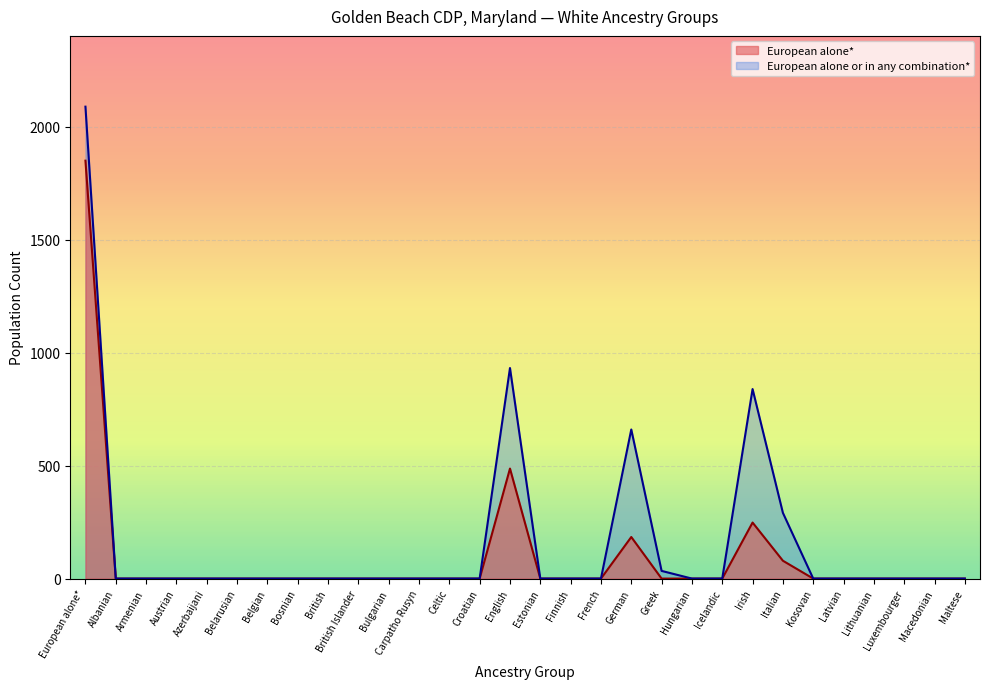

Between Belarusian and Lithuanian, which series saw the biggest shift?

European alone*